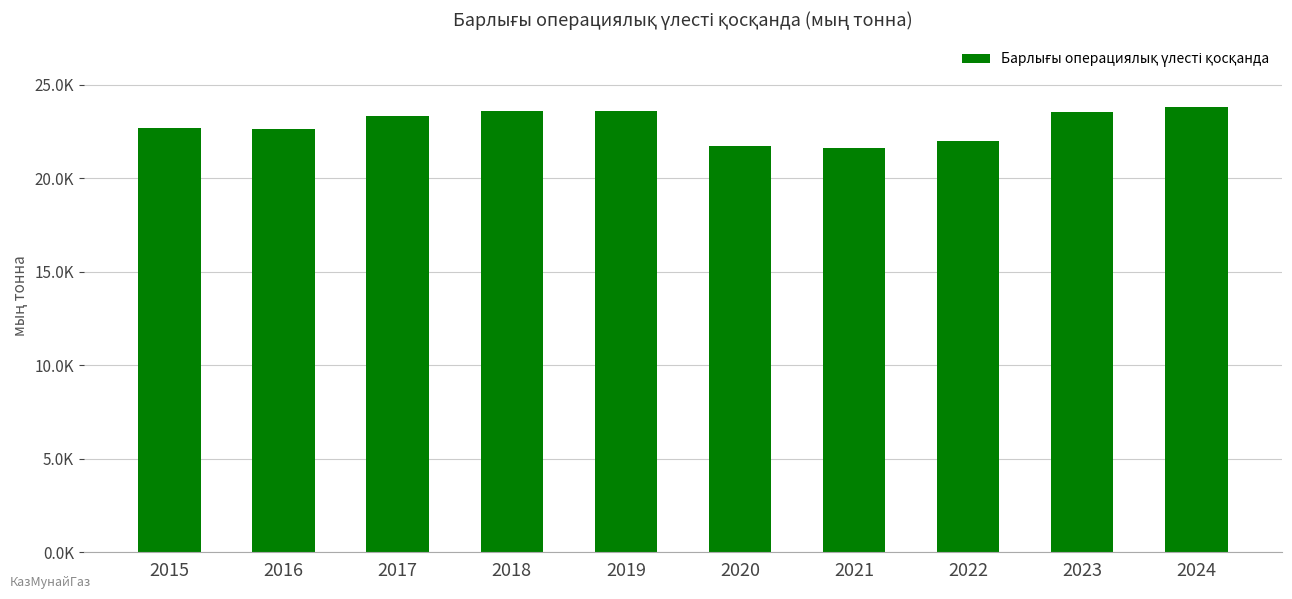

How many categories are shown in the chart?

10